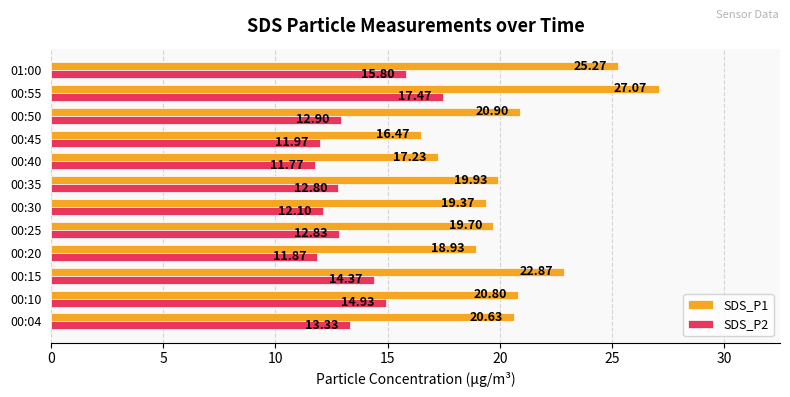

Rank the series by their average value, from highest to lowest.

SDS_P1, SDS_P2